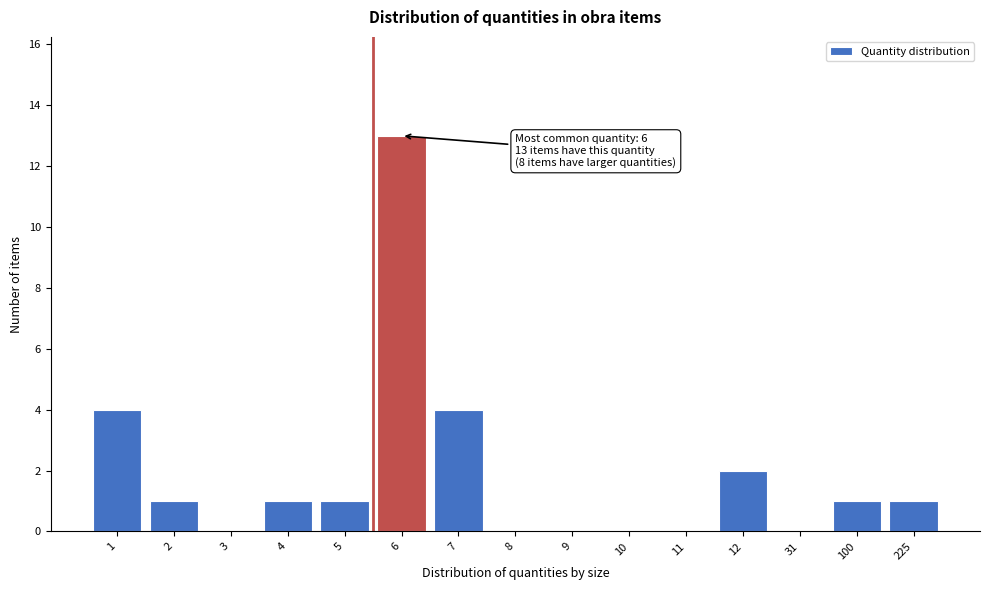

Reading right to left, what are all the values shown in this chart?

225=1	100=1	31=0	12=2	11=0	10=0	9=0	8=0	7=4	6=13	5=1	4=1	3=0	2=1	1=4